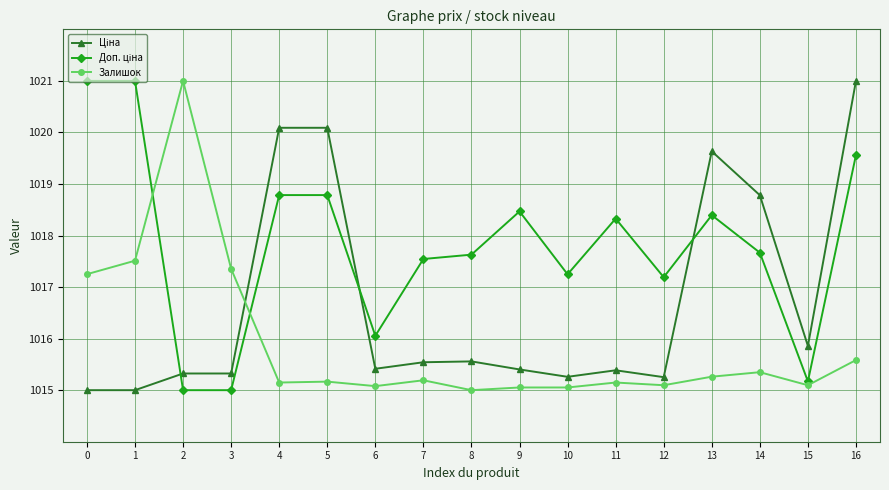

The value of Залишок at 14 is 1015.3. True or false?

True